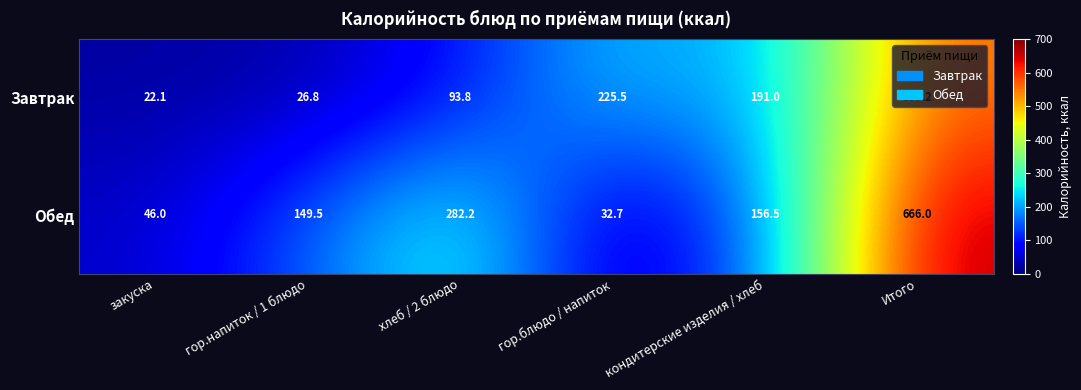

The value of Завтрак at гор.блюдо / напиток is 295.3. True or false?

False